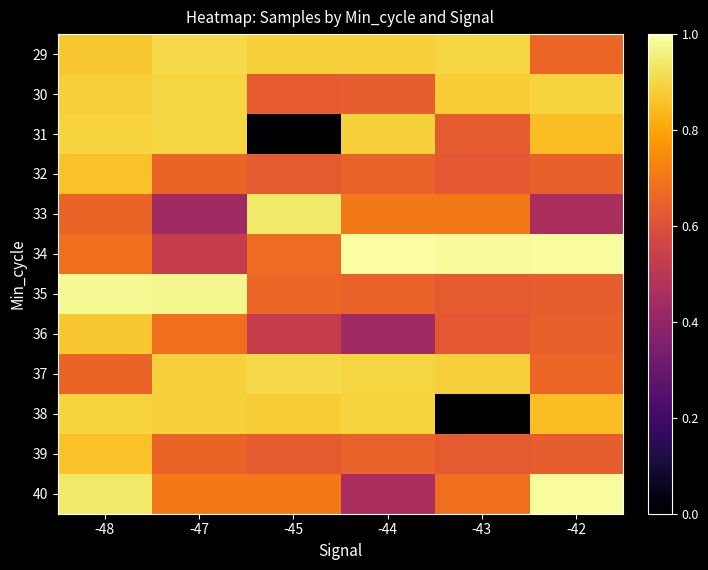

What is the greatest value displayed?

1.0